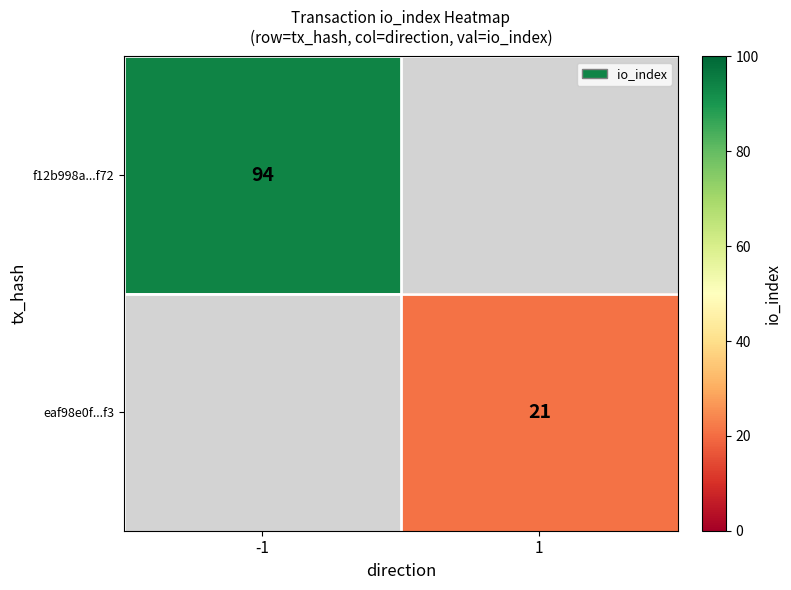

Is it true that f12b998a...f72 equals 161.3 at -1?

False